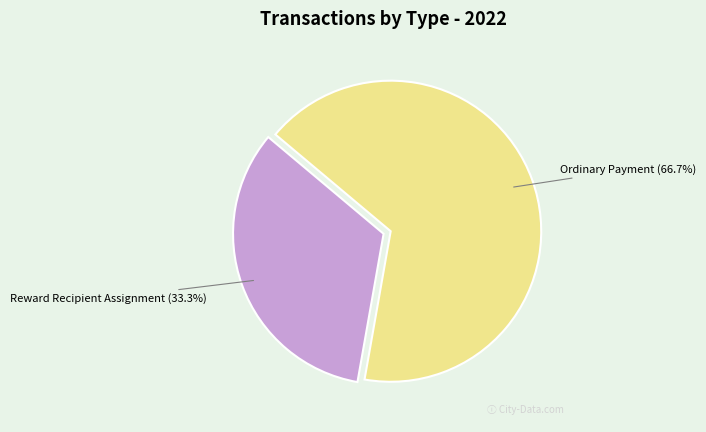

Which category accounts for the majority?

Ordinary Payment